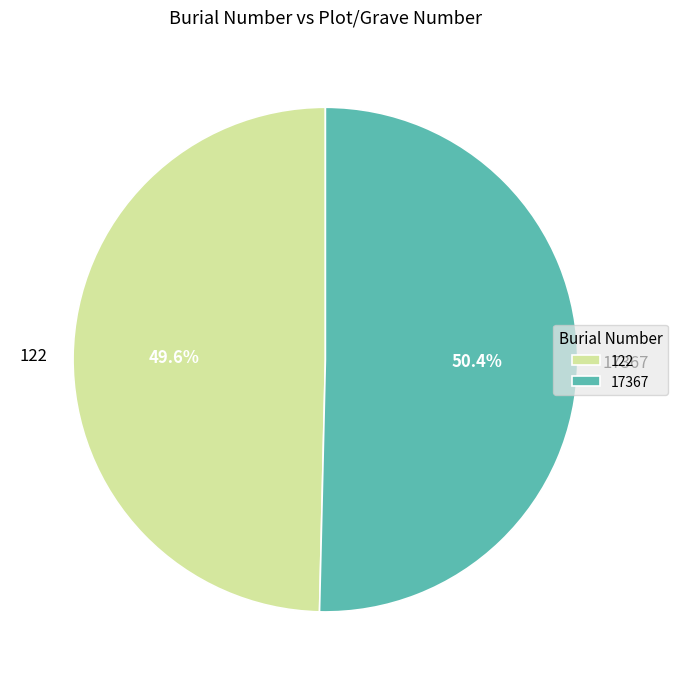

The 17367 slice represents 43% of the pie. True or false?

False